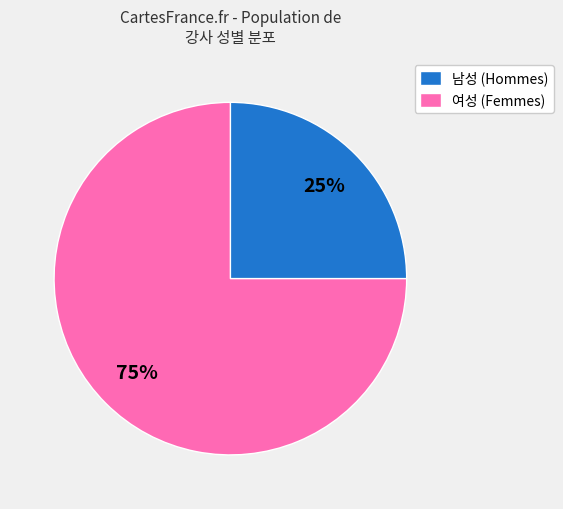

Which slice is the largest?

여성 (Femmes)